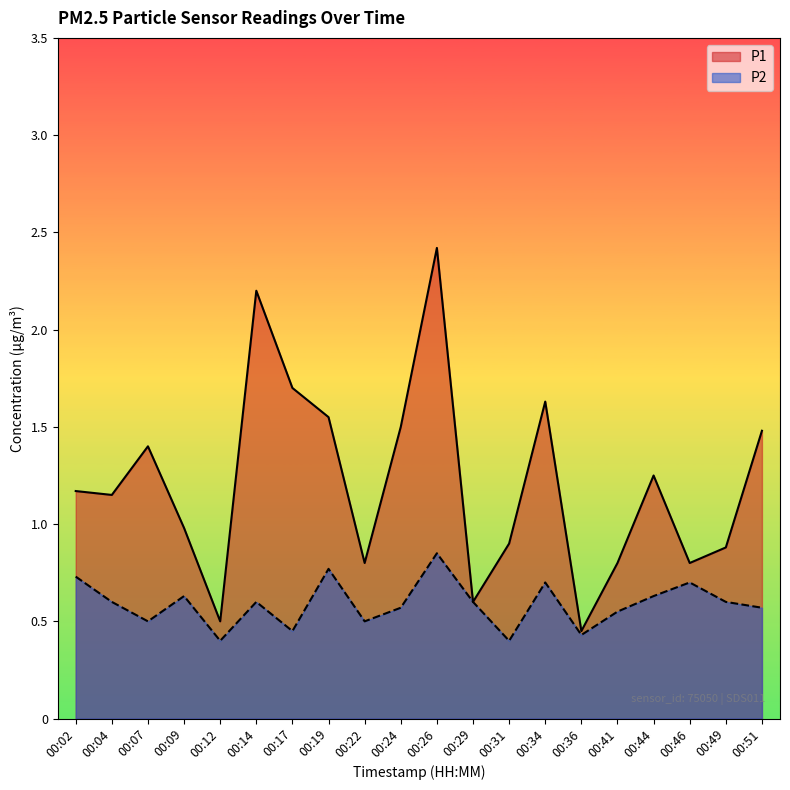

List the series in order of their overall mean, highest first.

P1, P2